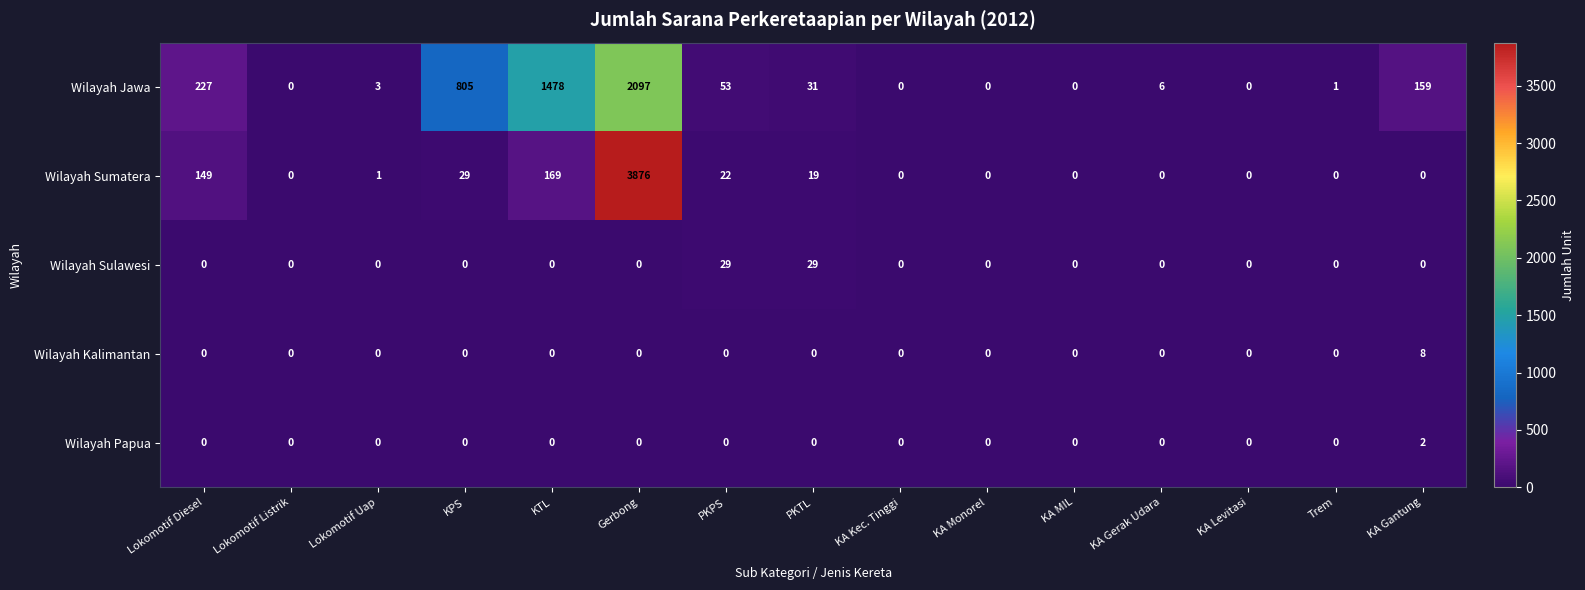

At which label does Wilayah Sumatera reach its peak?

Gerbong